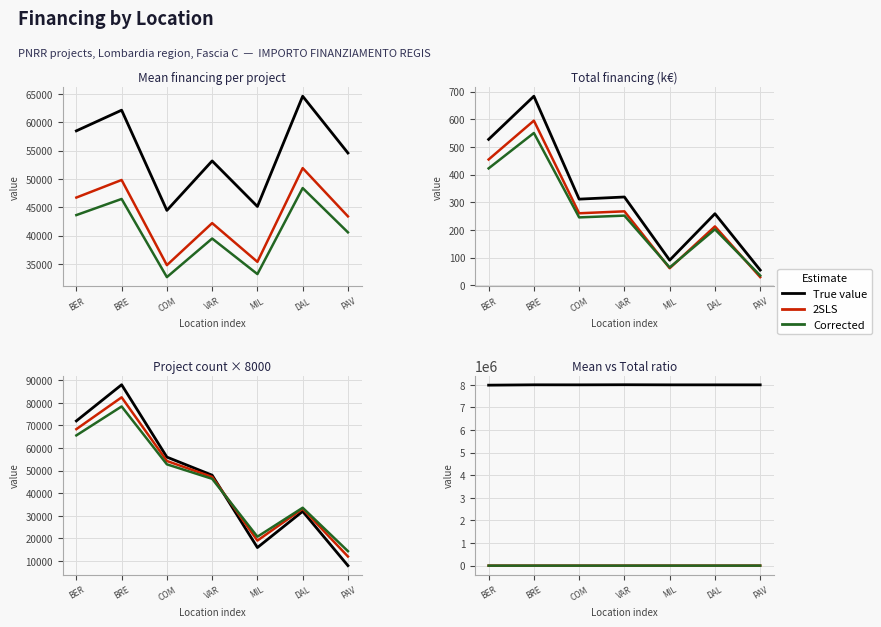

What is the label of the 2nd point from the right?

DAL